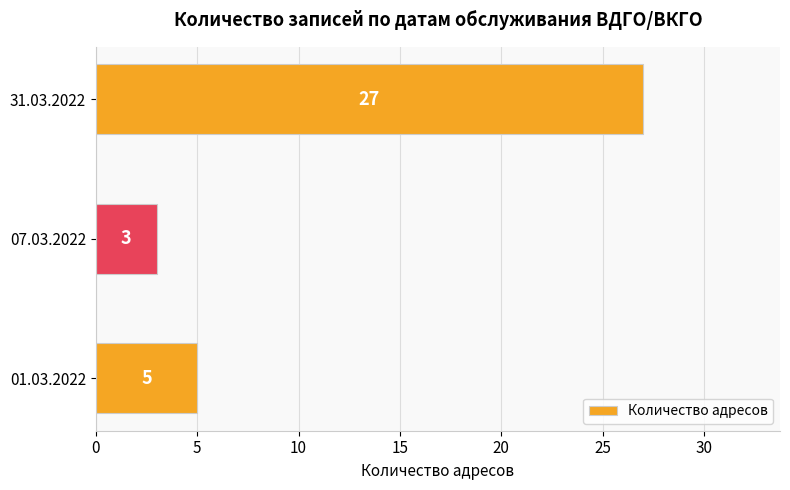

Is it true that the value at 01.03.2022 is 5?

True